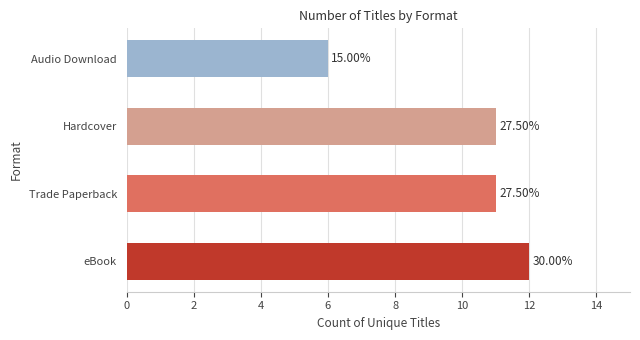

Does the chart contain any negative values?

No